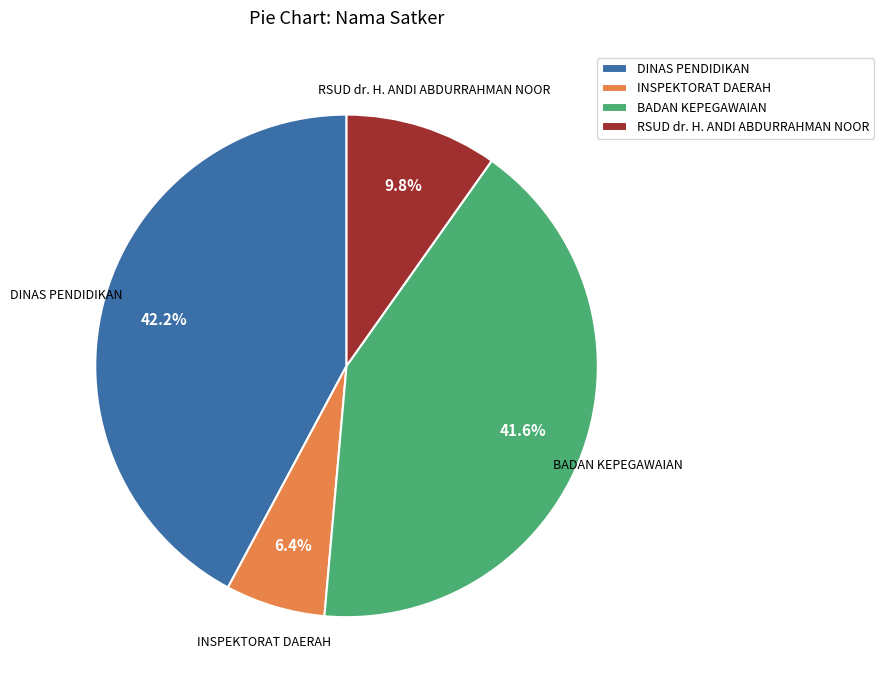

Is the sum of INSPEKTORAT DAERAH and DINAS PENDIDIKAN greater than half?

No